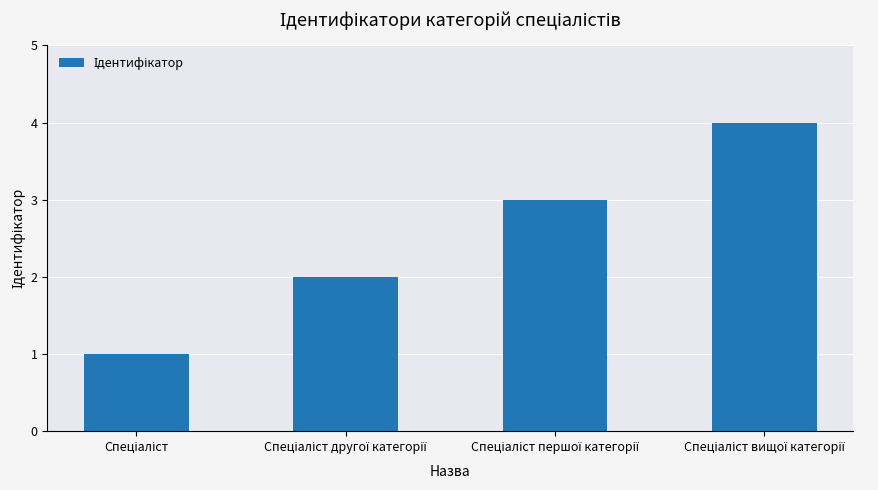

What is the difference between the maximum and minimum values?

3